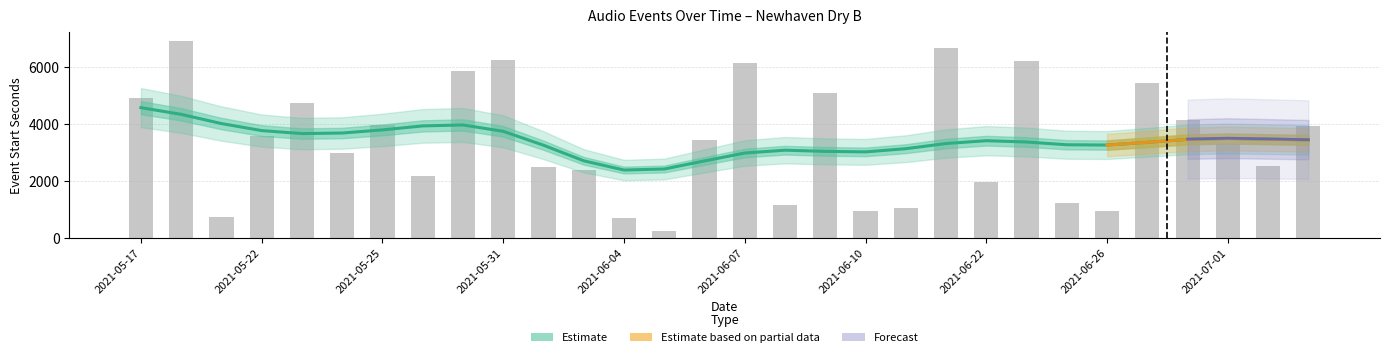

Is the value of event_duration_seconds at 2021-05-30 greater than the value of event_start_seconds at 2021-05-17?

No